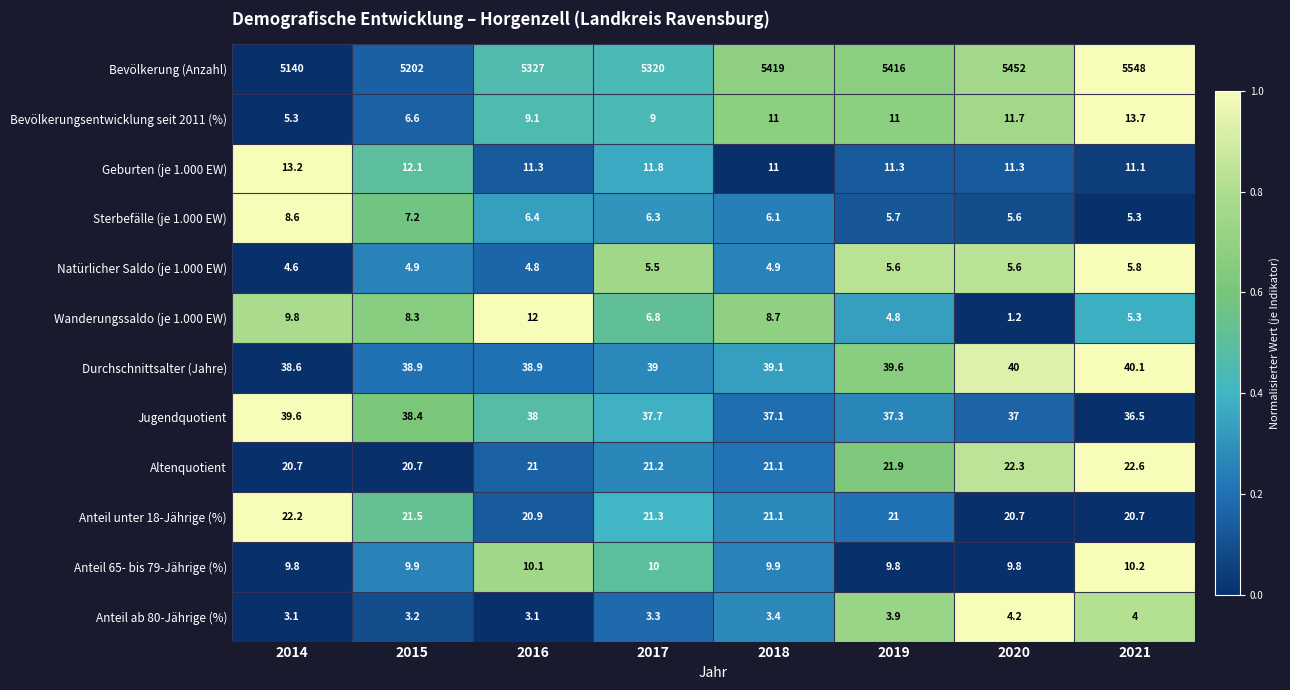

What is the greatest value displayed?

5548.0